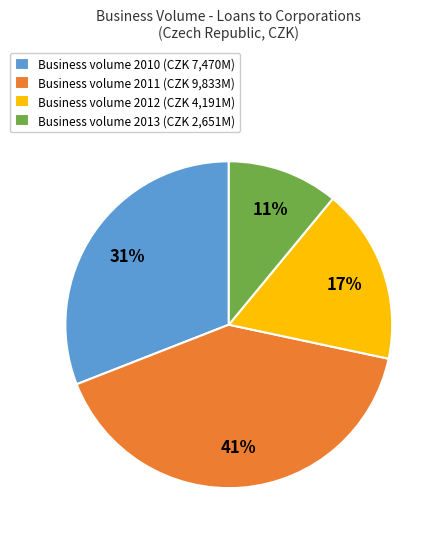

To the nearest percent, what is the difference between the largest and smallest slice percentages?

30%